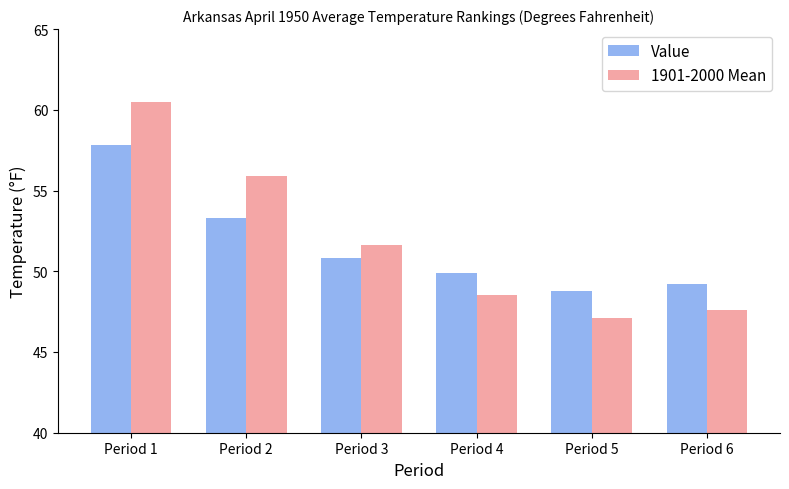

Is the value of Value at Period 6 greater than the value of 1901-2000 Mean at Period 6?

Yes